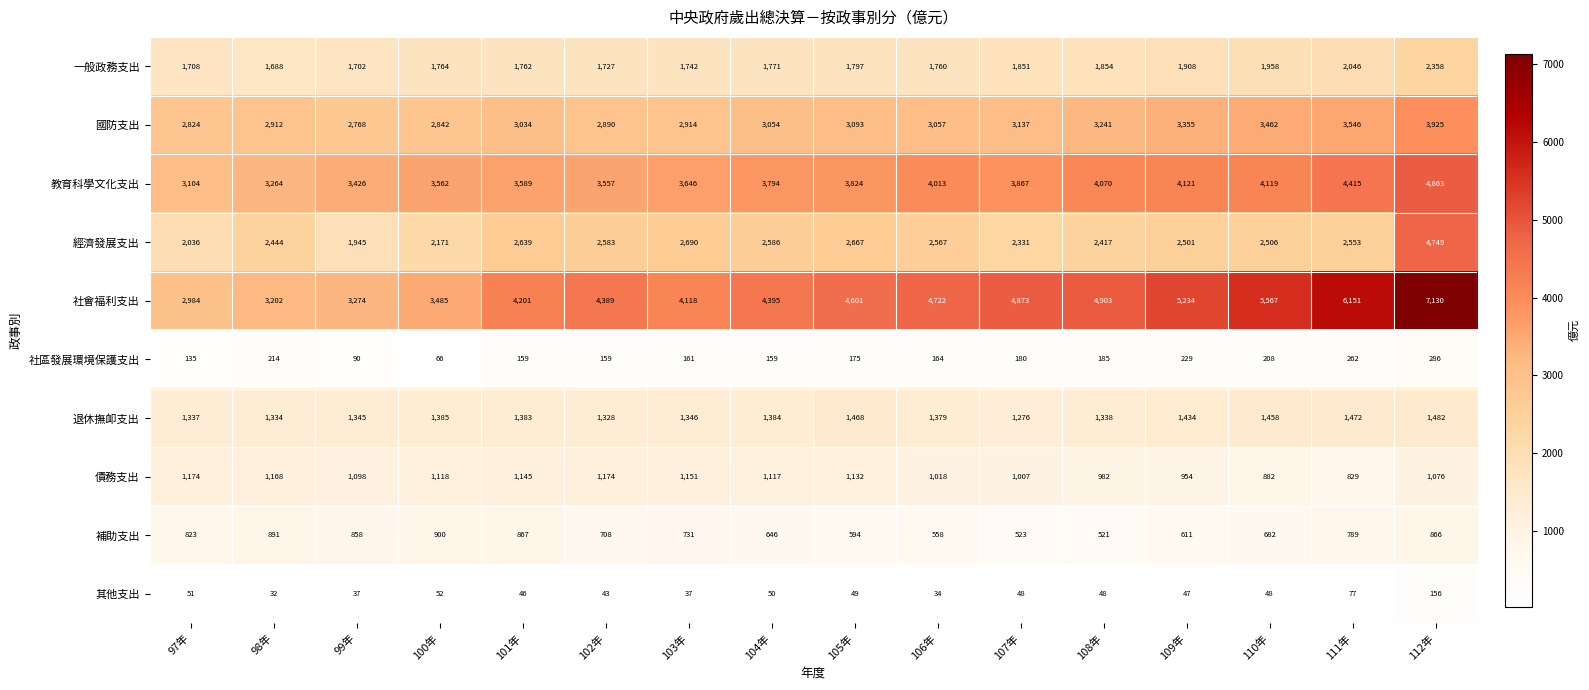

The 退休撫卹支出 series shows 1966 at 102年. True or false?

False